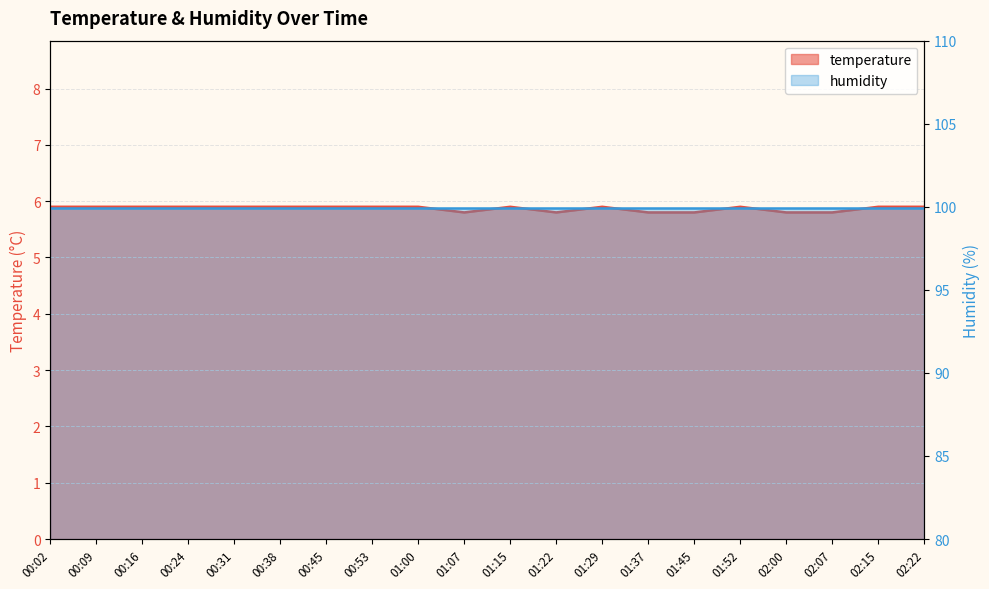

What is the label of the 20th point from the left?

02:22